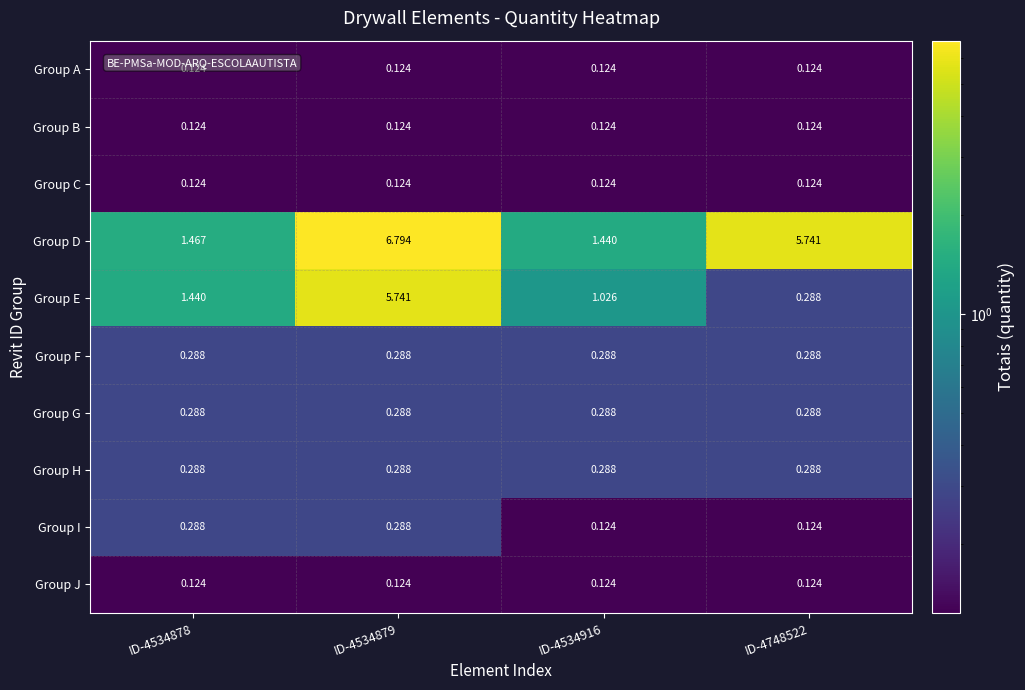

Which series has the largest total across all categories?

Group D